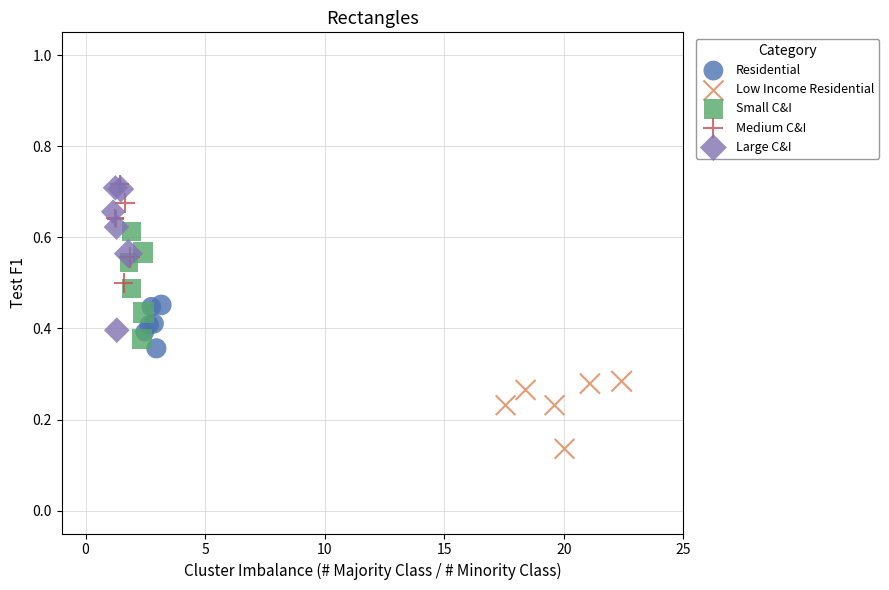

Which series has the widest spread of Y values?

Large C&I